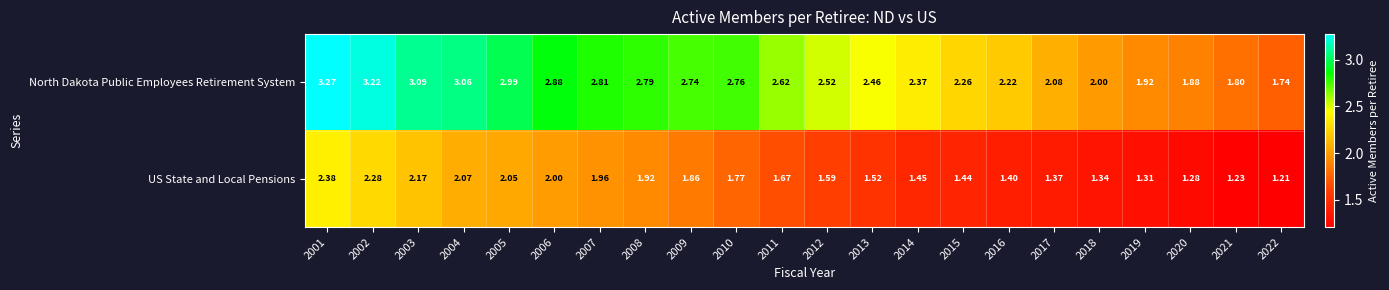

Is the value of US State and Local Pensions at 2010 greater than the value of North Dakota Public Employees Retirement System at 2015?

No